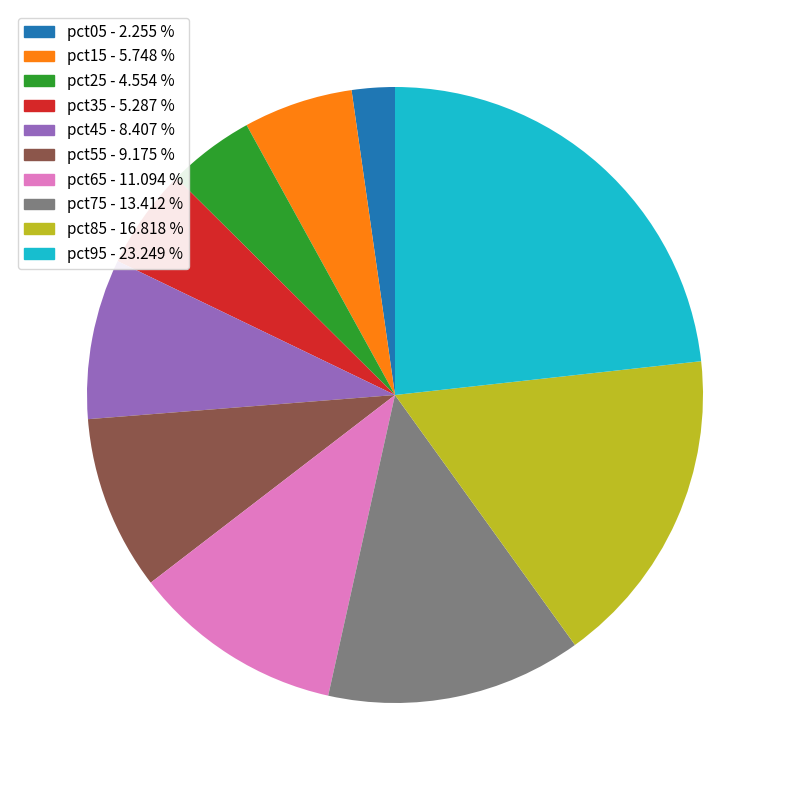

Which has a higher value, pct05 or pct55?

pct55